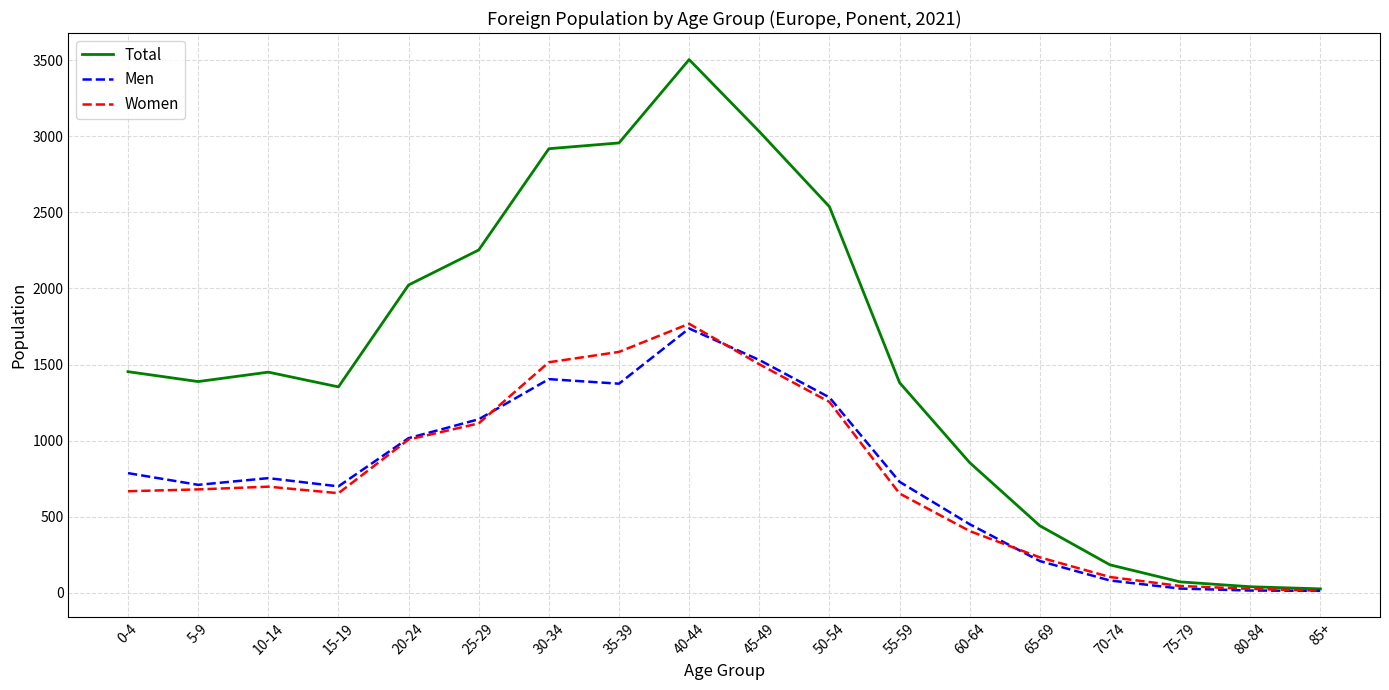

What is the sum of the Total values at 60-64 and 75-79?

926